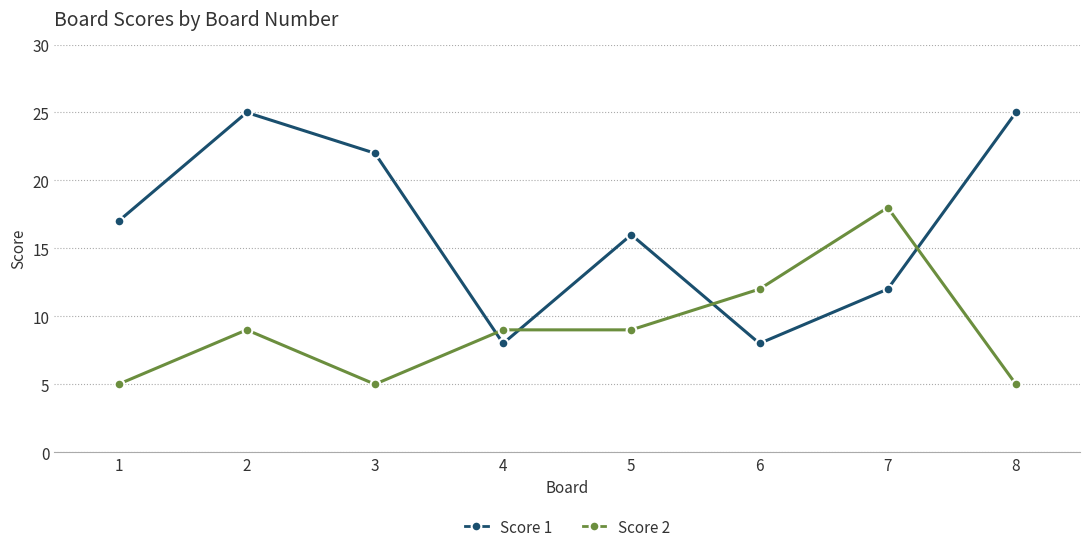

What is the value of the Score 2 point at the 8th from the left?

5